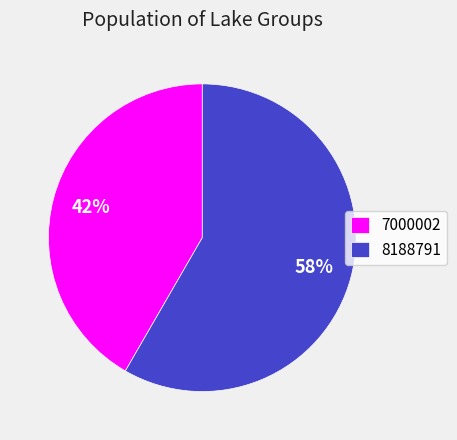

Is it true that 8188791 is 58% of the pie?

True